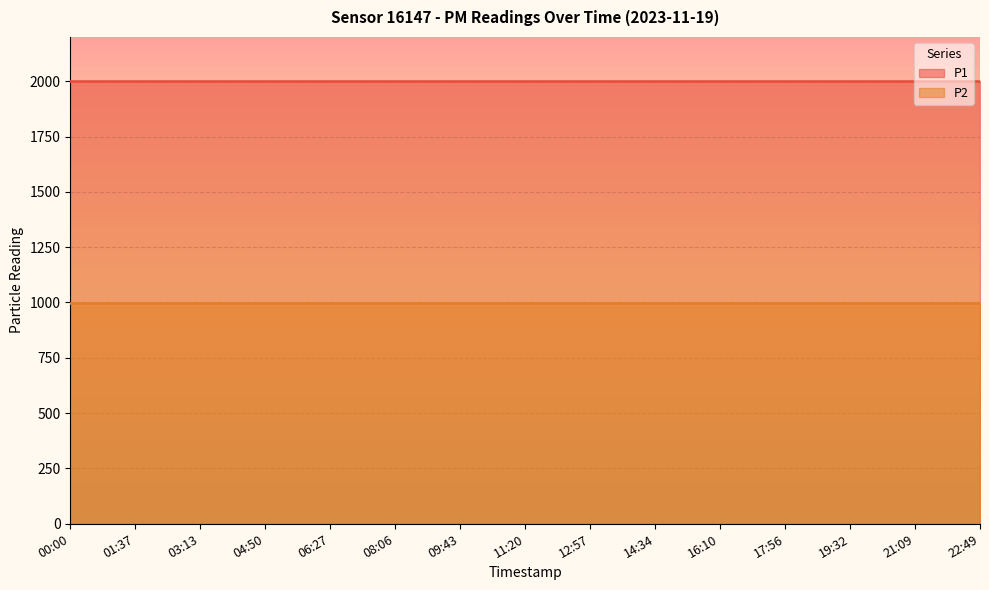

The P1 series shows 1274.6 at 21:09. True or false?

False